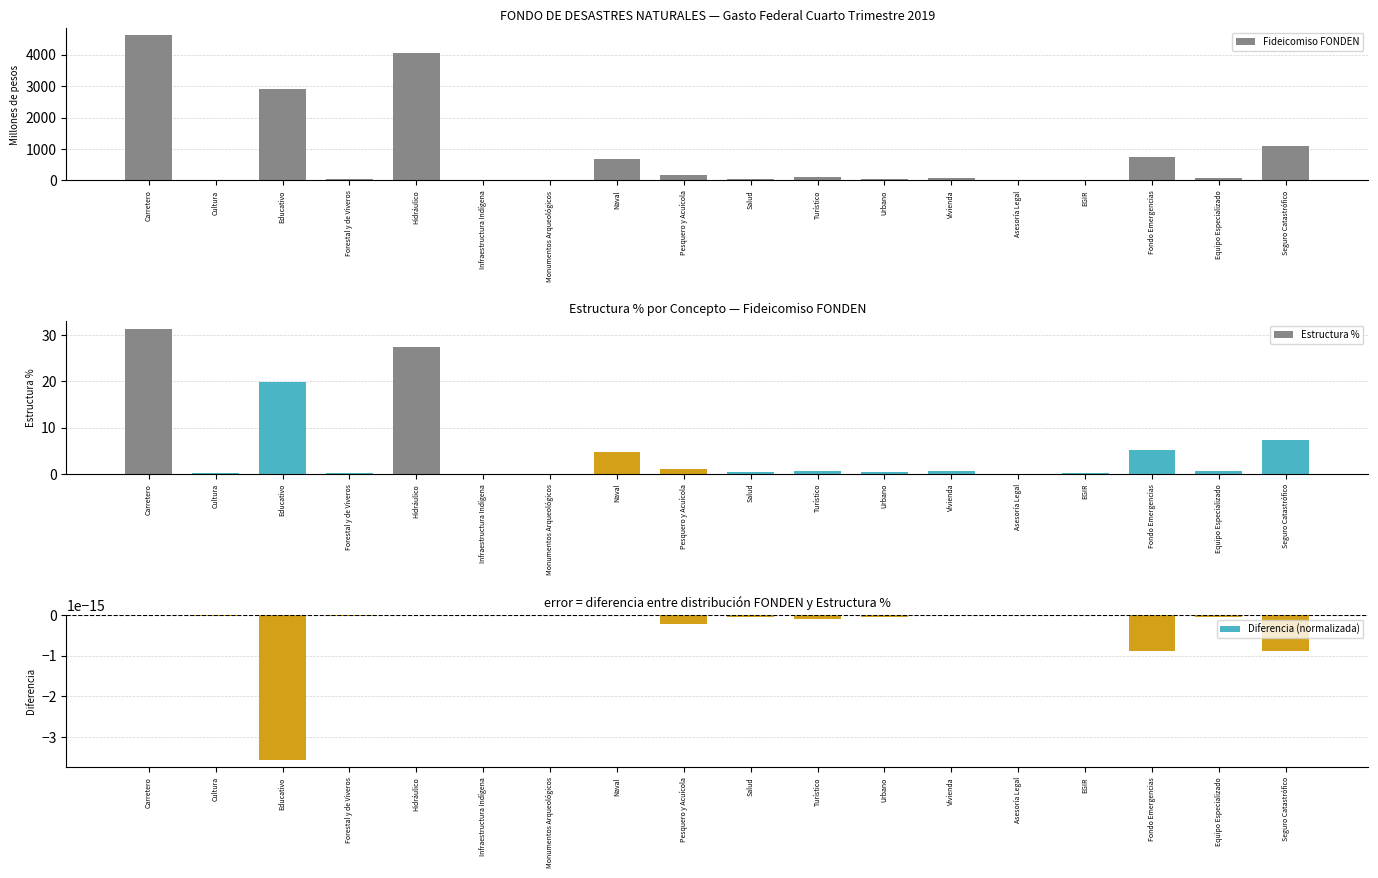

Reading left to right, what are all the values shown in this chart?

Fideicomiso FONDEN: 4615.3	18.9	2915.8	32.5	4042.0	0.1	1.0	683.9	161.8	48.9	97.4	54.6	81.7	0.2	19.5	741.9	72.6	1087.5
Estructura %: 31.4	0.1	19.9	0.2	27.5	0.0	0.0	4.7	1.1	0.3	0.7	0.4	0.6	0.0	0.1	5.1	0.5	7.4
Diferencia (normalizada): 0.0	-0.0	-0.0	-0.0	0.0	-0.0	-0.0	0.0	-0.0	-0.0	-0.0	-0.0	0.0	0.0	0.0	-0.0	-0.0	-0.0